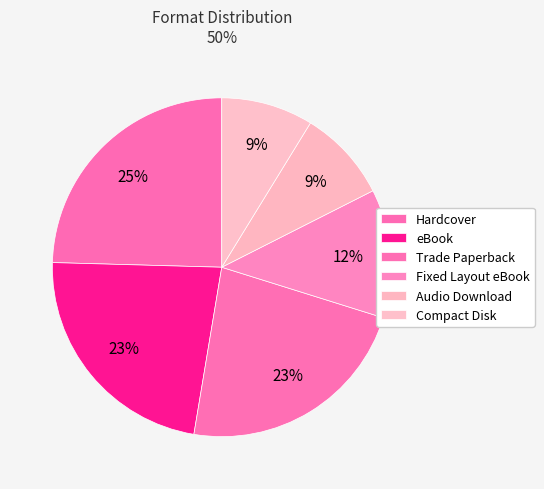

To the nearest percent, what is the combined percentage of Fixed Layout eBook and eBook?

35%